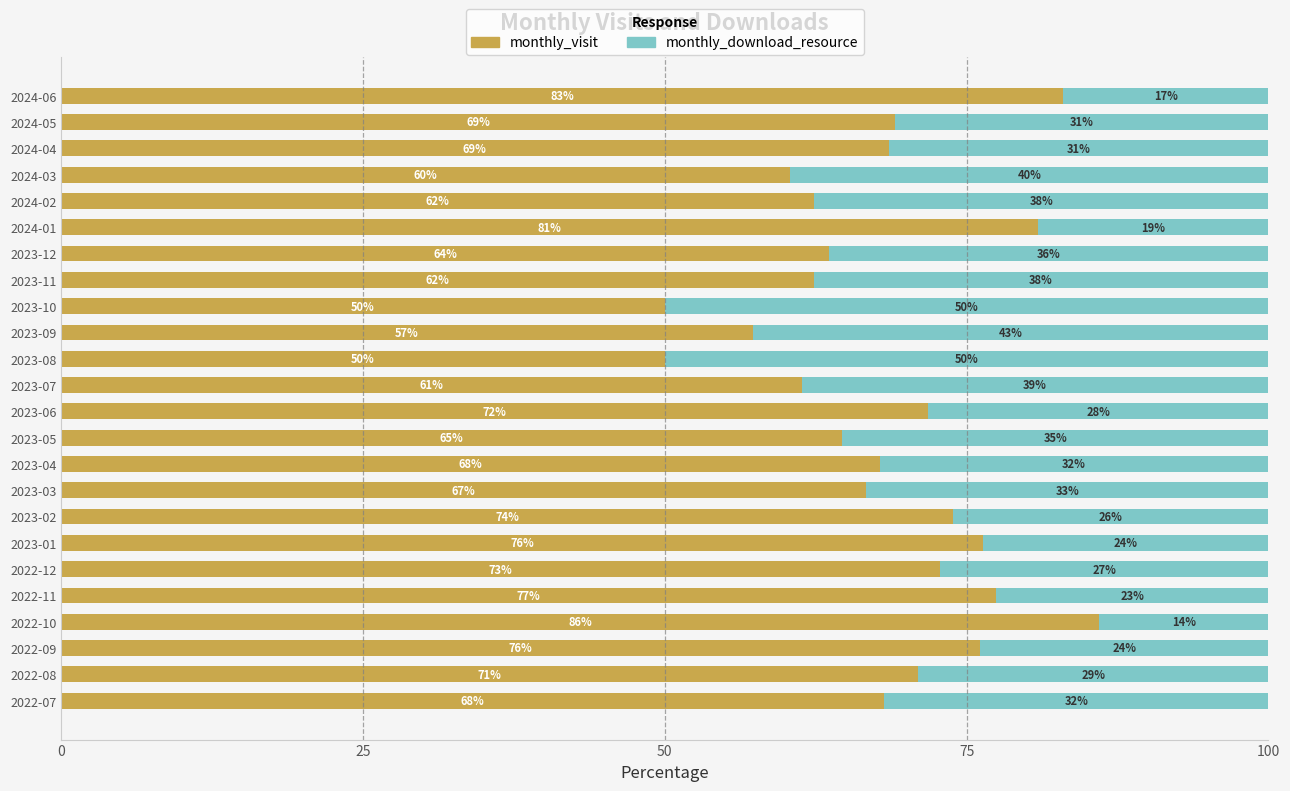

What are all the series names shown in the legend?

monthly_visit, monthly_download_resource